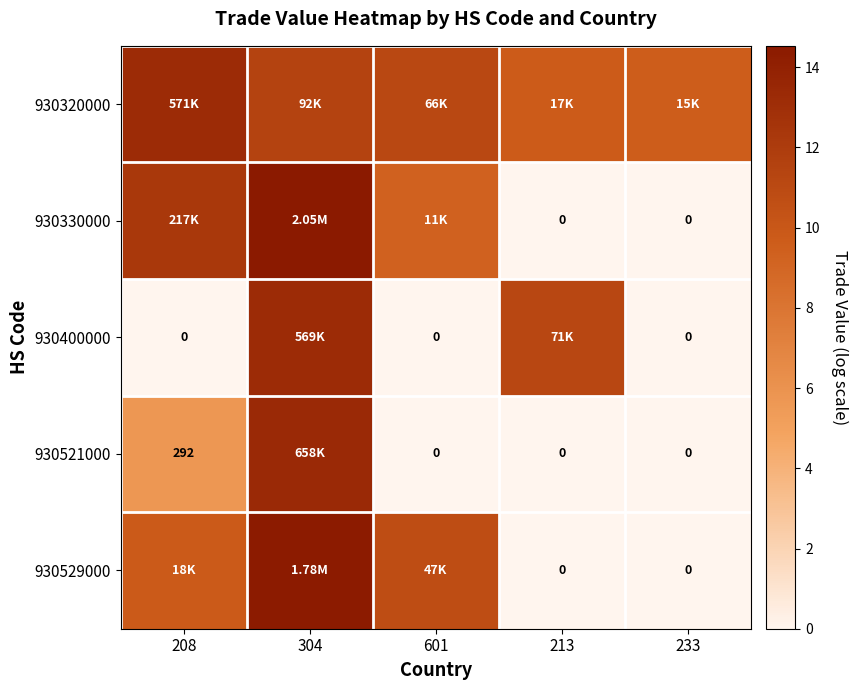

True or false: 930529000 has a value of 7.4 at 601.

False